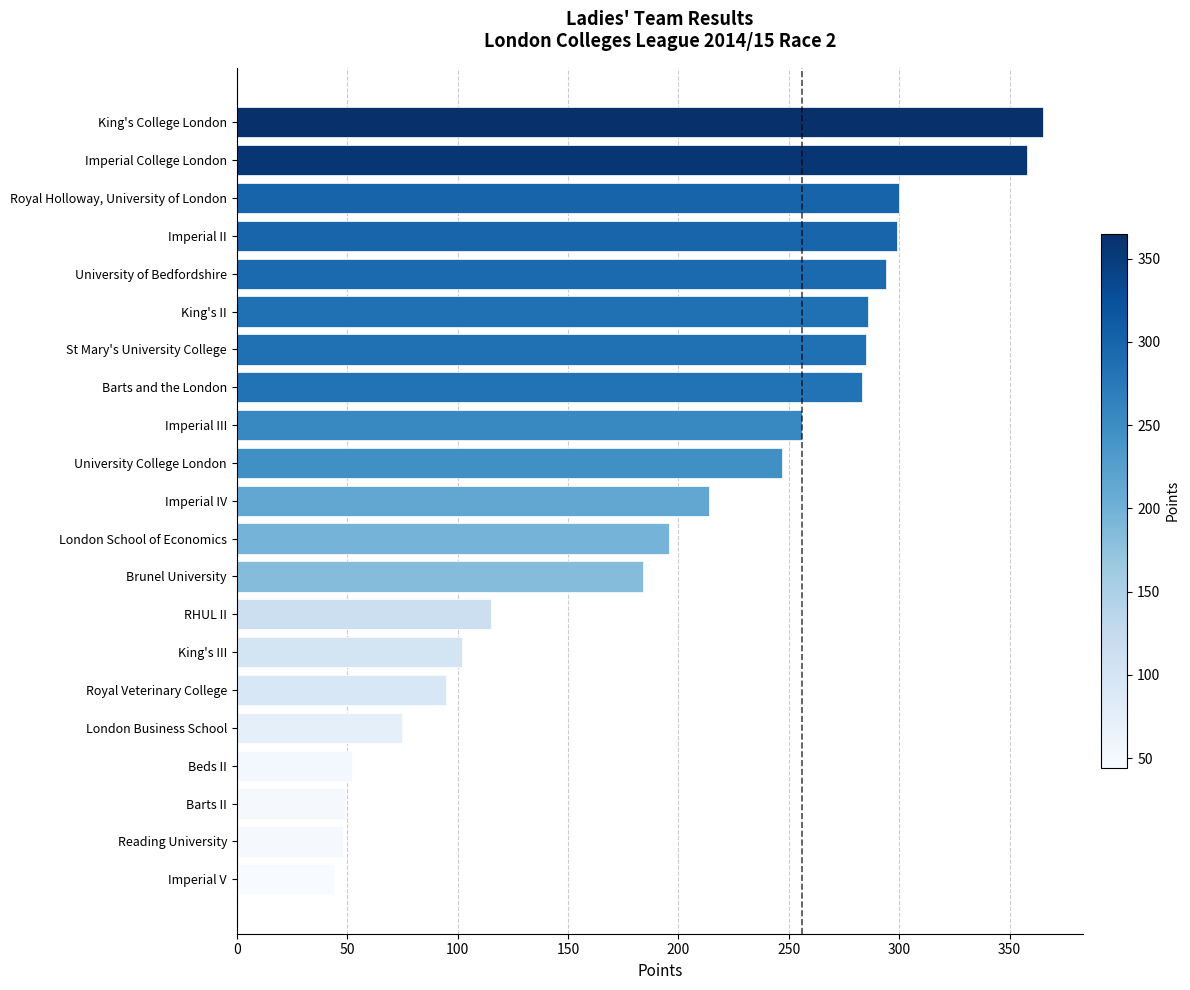

What is the sum of all values?

4147